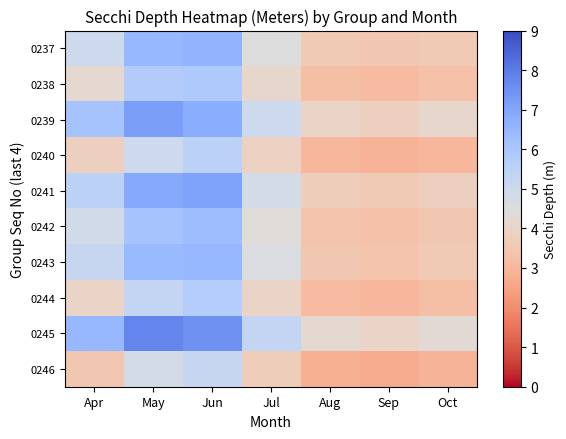

Reading left to right, what are all the values shown in this chart?

0237: Apr=5.0	May=6.5	Jun=6.6	Jul=4.5	Aug=3.6	Sep=3.5	Oct=3.6
0238: Apr=4.2	May=5.8	Jun=5.9	Jul=4.1	Aug=3.2	Sep=3.1	Oct=3.3
0239: Apr=6.1	May=7.2	Jun=6.8	Jul=5.0	Aug=4.0	Sep=3.8	Oct=4.1
0240: Apr=3.8	May=5.0	Jun=5.5	Jul=3.9	Aug=3.0	Sep=2.9	Oct=3.0
0241: Apr=5.5	May=6.9	Jun=7.1	Jul=4.8	Aug=3.7	Sep=3.6	Oct=3.8
0242: Apr=4.9	May=6.1	Jun=6.3	Jul=4.4	Aug=3.4	Sep=3.3	Oct=3.5
0243: Apr=5.2	May=6.4	Jun=6.5	Jul=4.6	Aug=3.5	Sep=3.4	Oct=3.6
0244: Apr=4.0	May=5.3	Jun=5.7	Jul=4.0	Aug=3.1	Sep=3.0	Oct=3.2
0245: Apr=6.5	May=7.8	Jun=7.5	Jul=5.3	Aug=4.2	Sep=4.0	Oct=4.3
0246: Apr=3.5	May=4.8	Jun=5.2	Jul=3.7	Aug=2.8	Sep=2.7	Oct=2.9